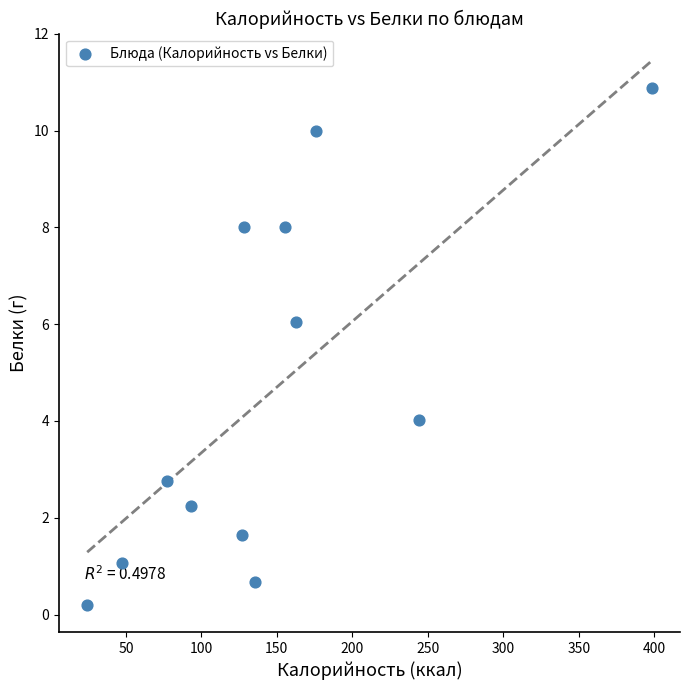

What is the average Y value?

4.6